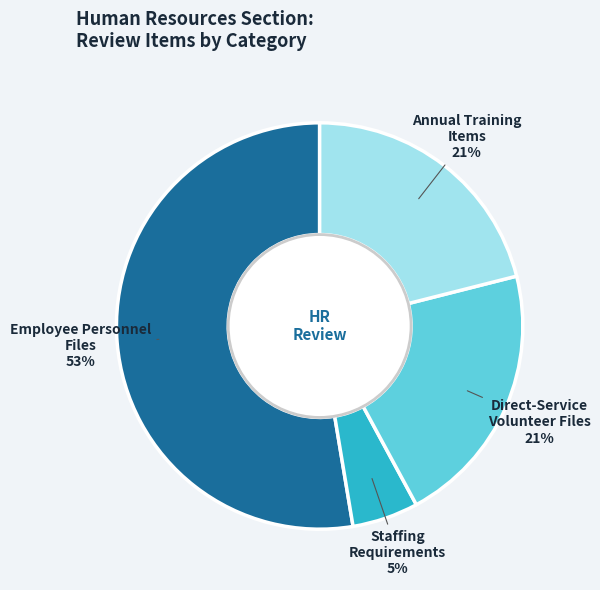

Which slice is the smallest?

Staffing Requirements